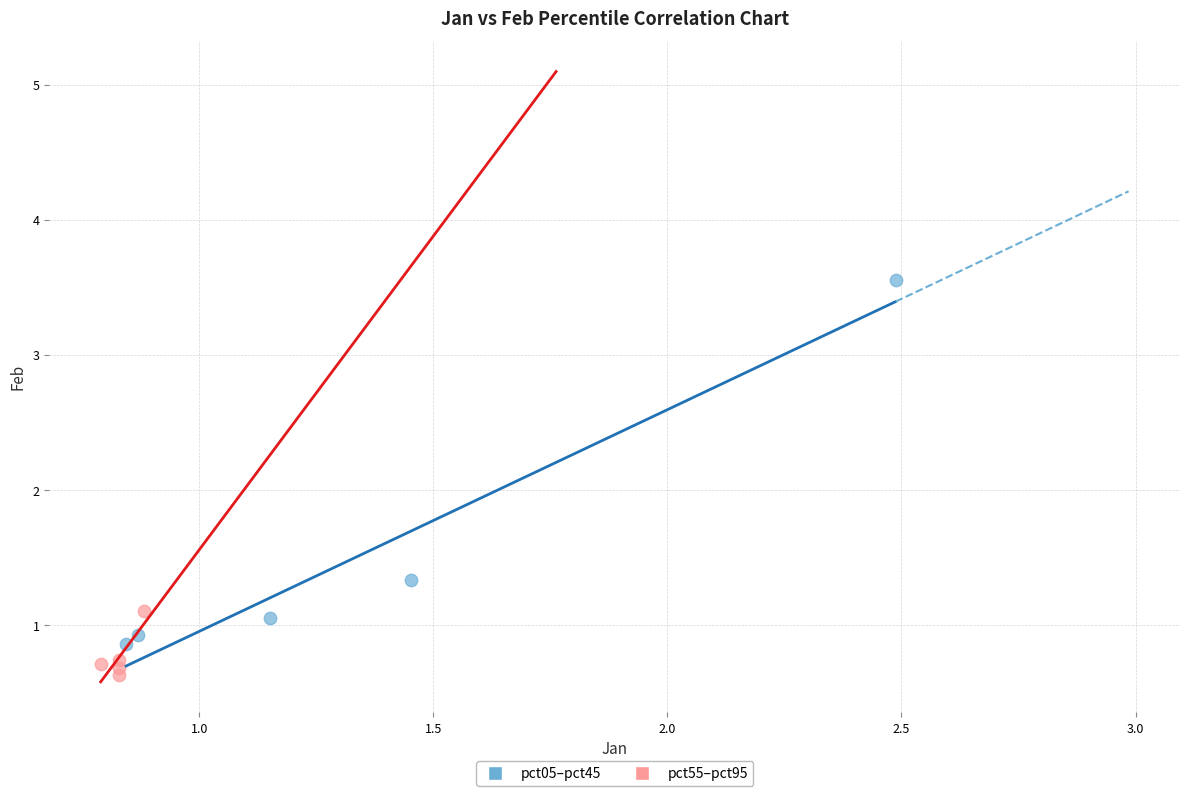

Which series contains the lowest Y value?

pct55–pct95